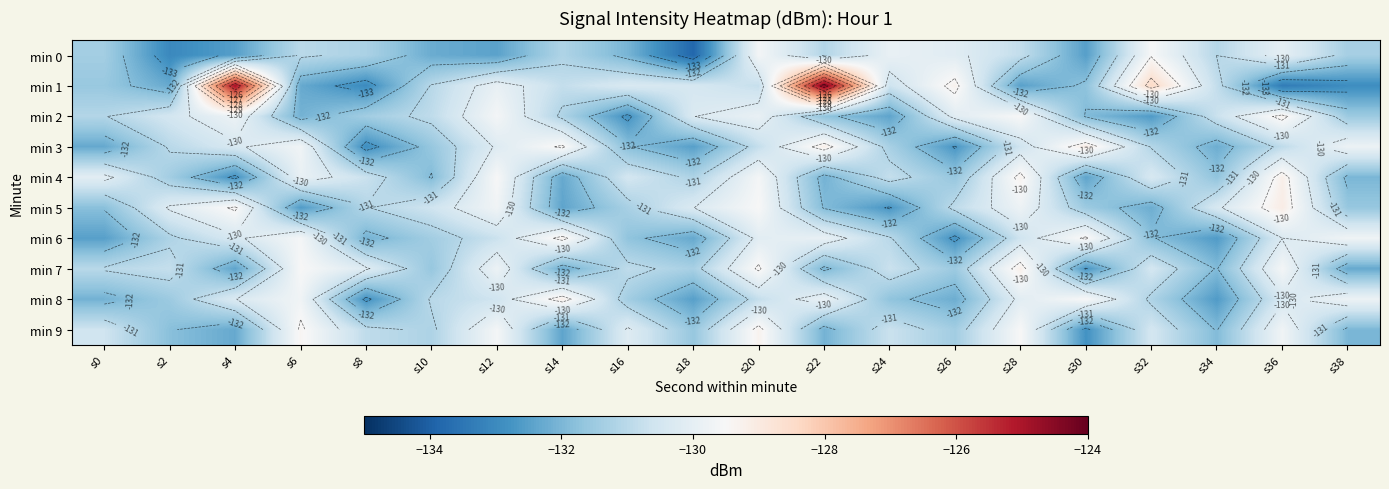

The value of min 0 at s2 is -180.9. True or false?

False